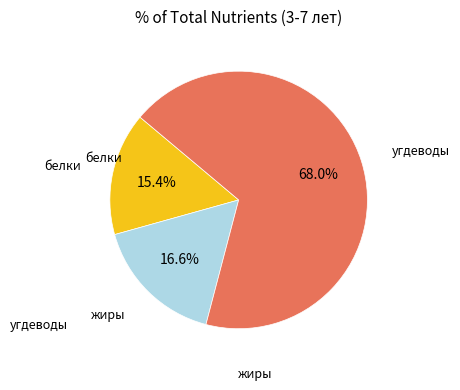

To the nearest percent, what is the difference between the largest and smallest slice percentages?

53%